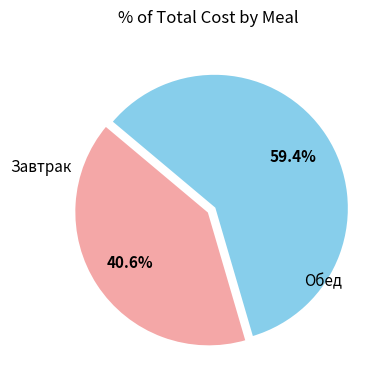

What percentage do Завтрак and Обед together represent?

100.0%